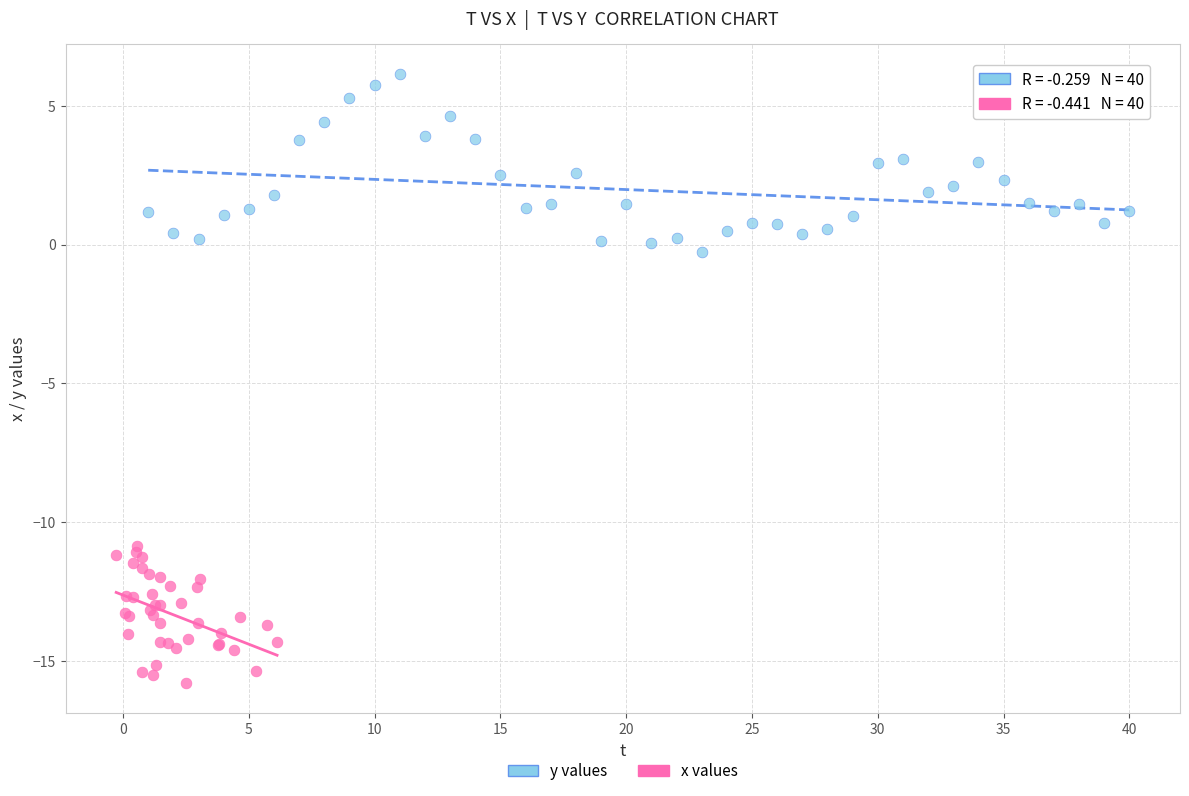

Which series has the largest Y range (max minus min)?

y values